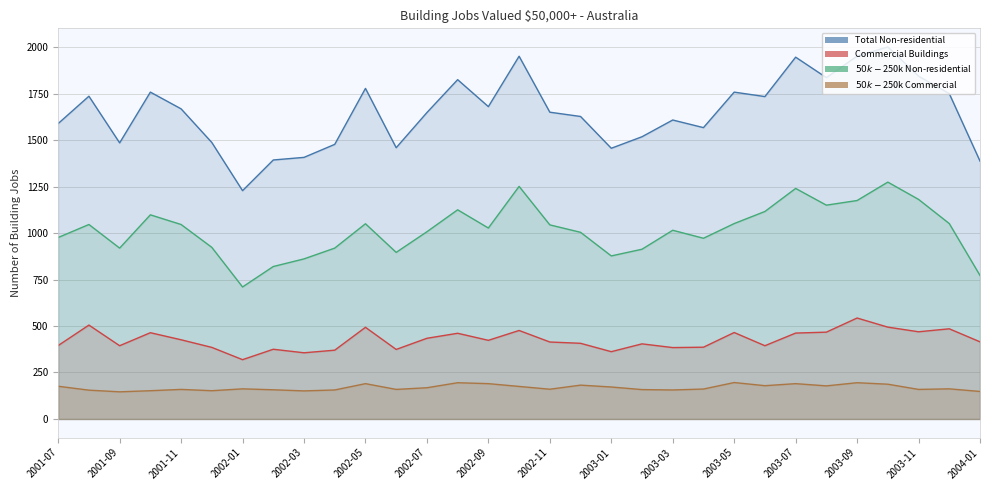

List the series in order of their peak value, highest first.

Total Non-residential, $50k-$250k Non-residential, Commercial Buildings, $50k-$250k Commercial